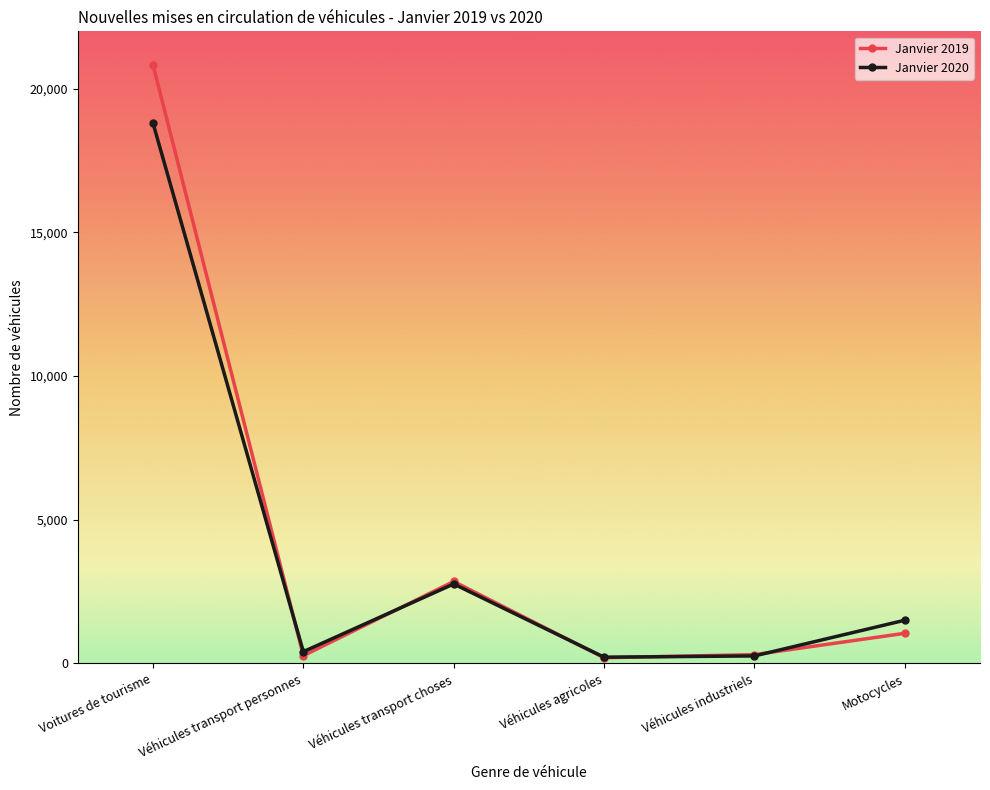

Which series has the largest total across all categories?

Janvier 2019